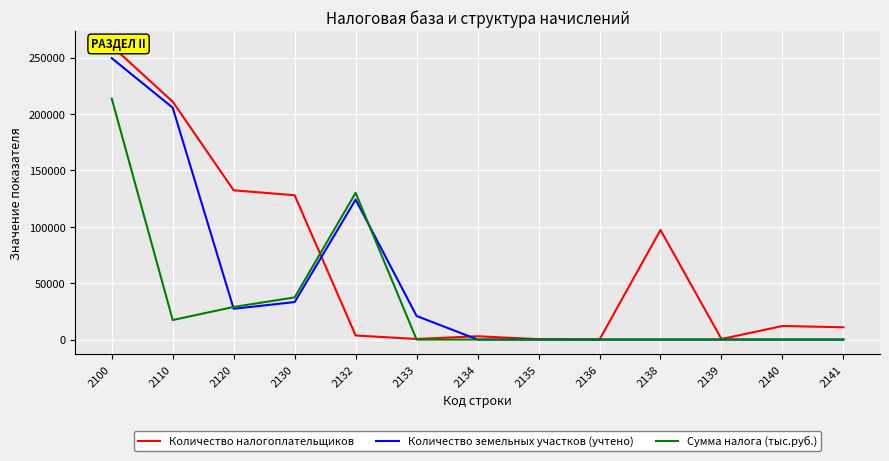

How many intersections are there between Количество земельных участков (учтено) and Количество налогоплательщиков?

2